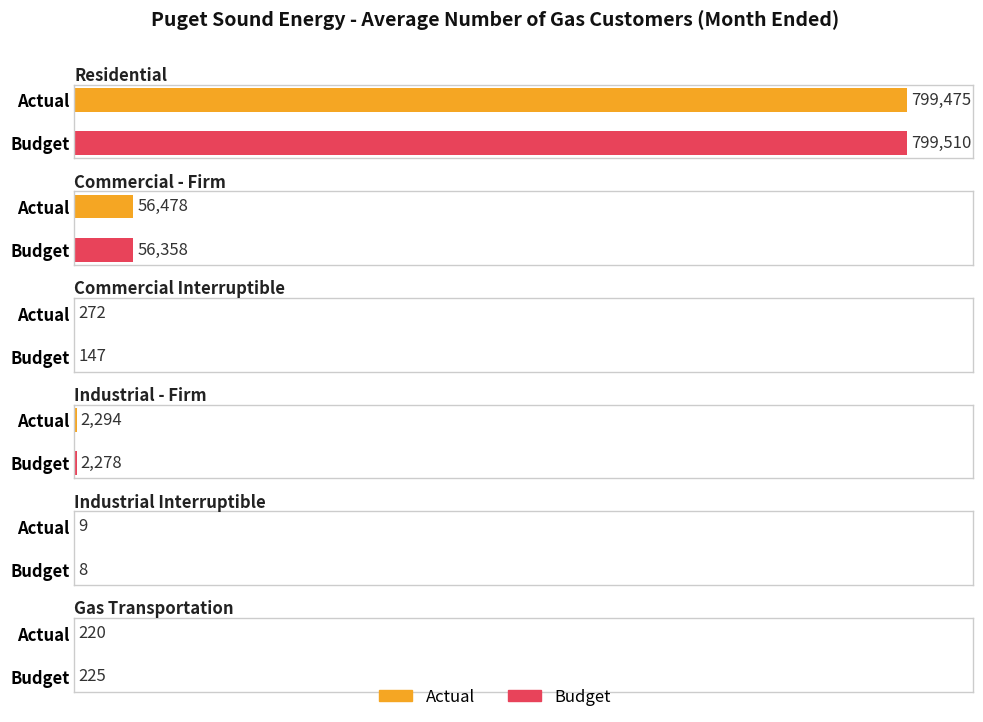

Reading left to right, what are all the values shown in this chart?

Actual: Residential=799475	Commercial - Firm=56478	Commercial Interruptible=272	Industrial - Firm=2294	Industrial Interruptible=9	Gas Transportation=220
Budget: Residential=799510	Commercial - Firm=56358	Commercial Interruptible=147	Industrial - Firm=2278	Industrial Interruptible=8	Gas Transportation=225